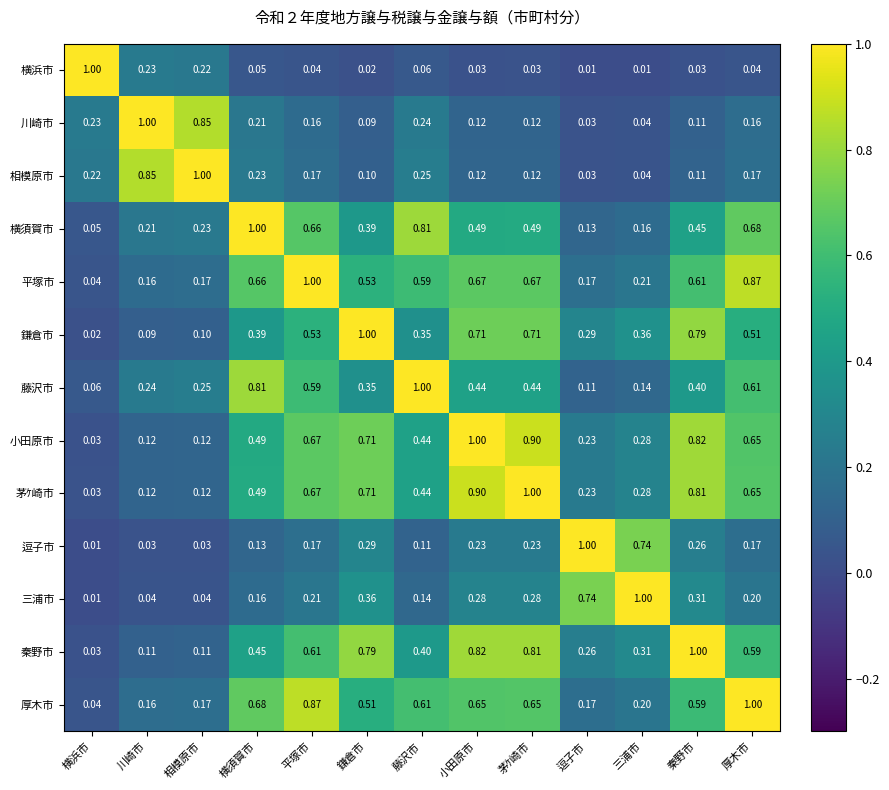

Is the value of 鎌倉市 at 三浦市 greater than the value of 三浦市 at 横浜市?

Yes